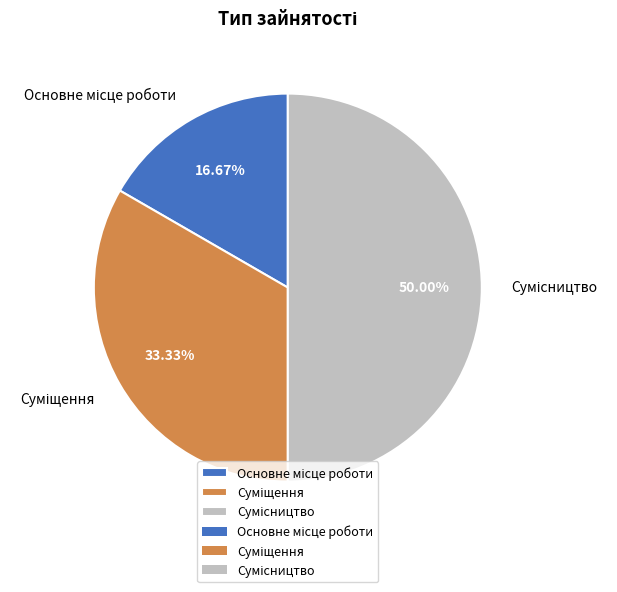

To the nearest percent, what is the combined percentage of Основне місце роботи and Суміщення?

50%